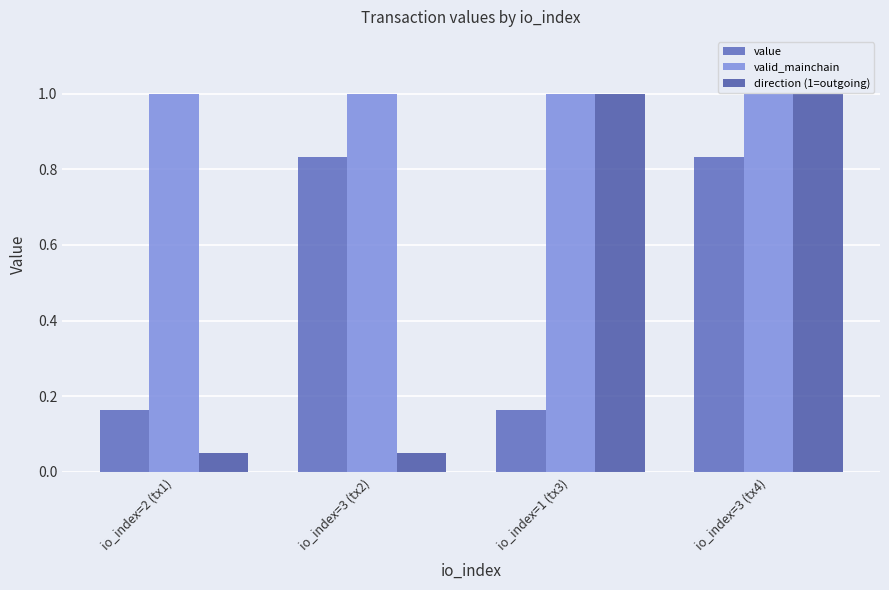

What is the minimum value for valid_mainchain?

1.0